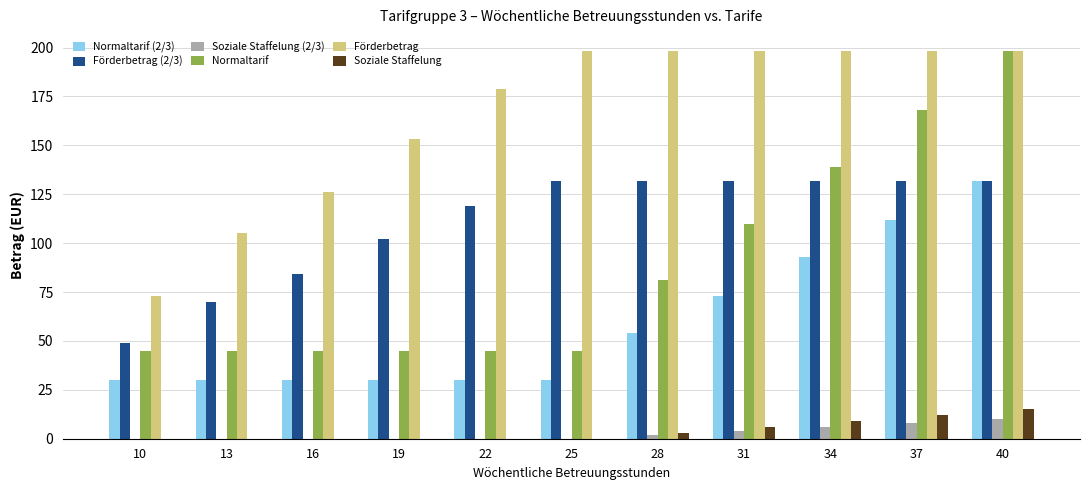

What is the maximum value shown in the chart?

198